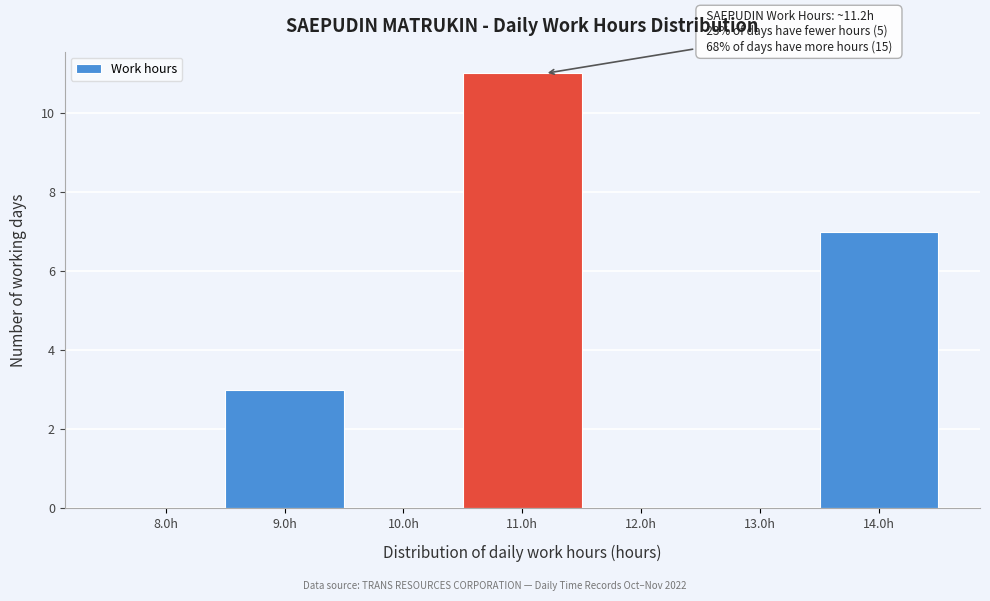

Over which range of the x-axis is the bar tallest?

10.5 to 11.5